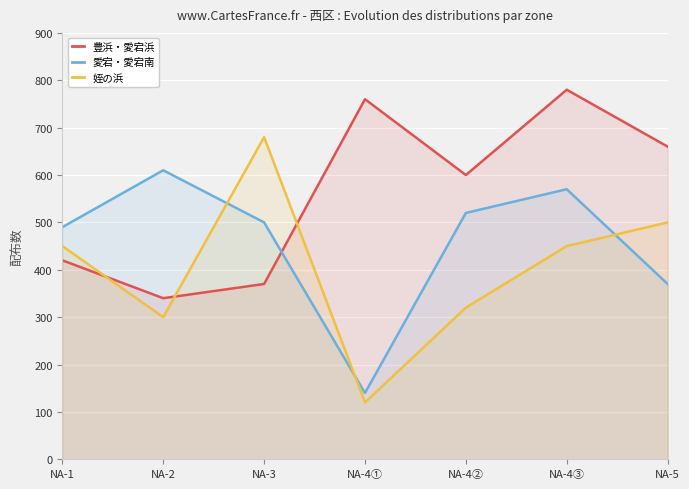

At how many categories does at least one series exceed 188?

7